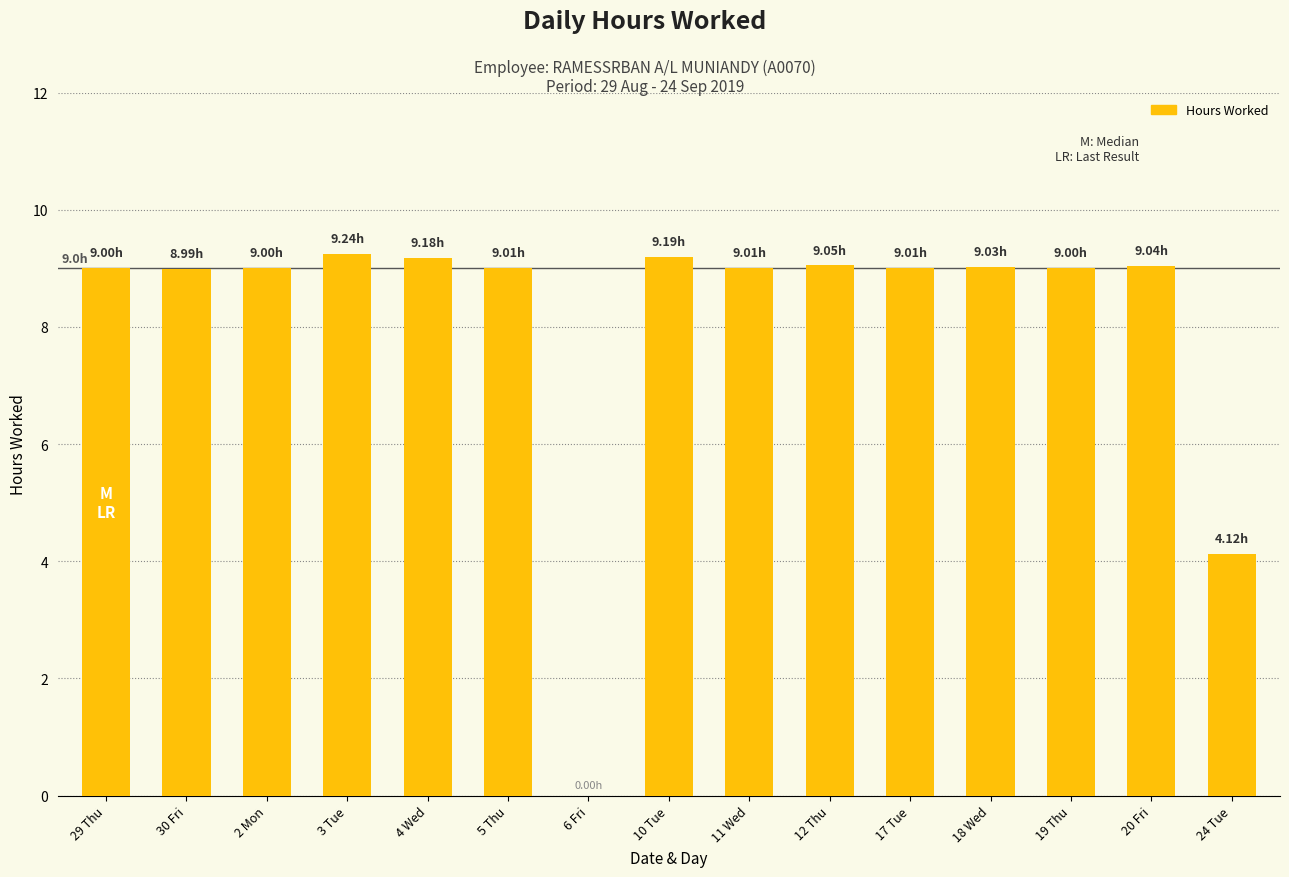

The chart shows a value of 14.8 at 2 Mon. True or false?

False